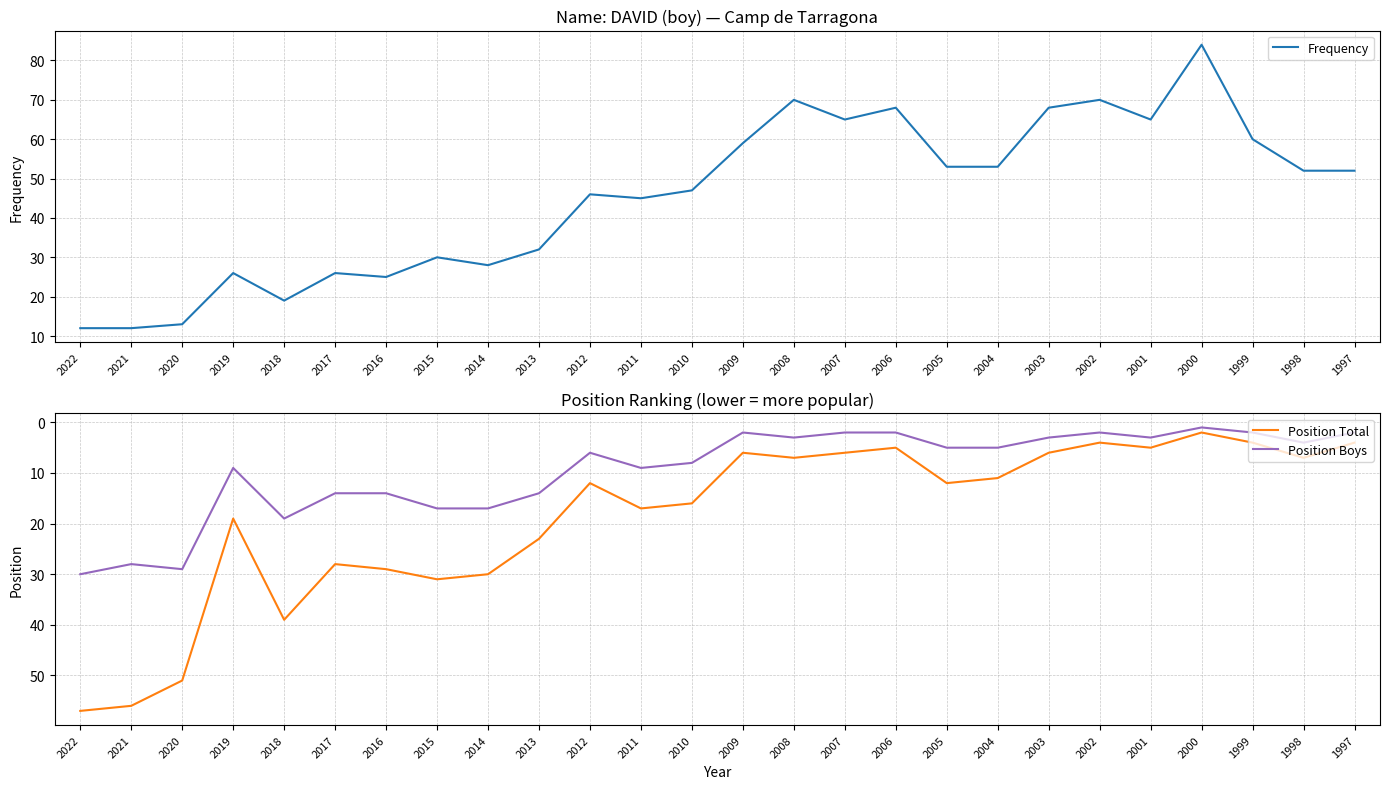

The value of Position Total at 2011 is 11. True or false?

False